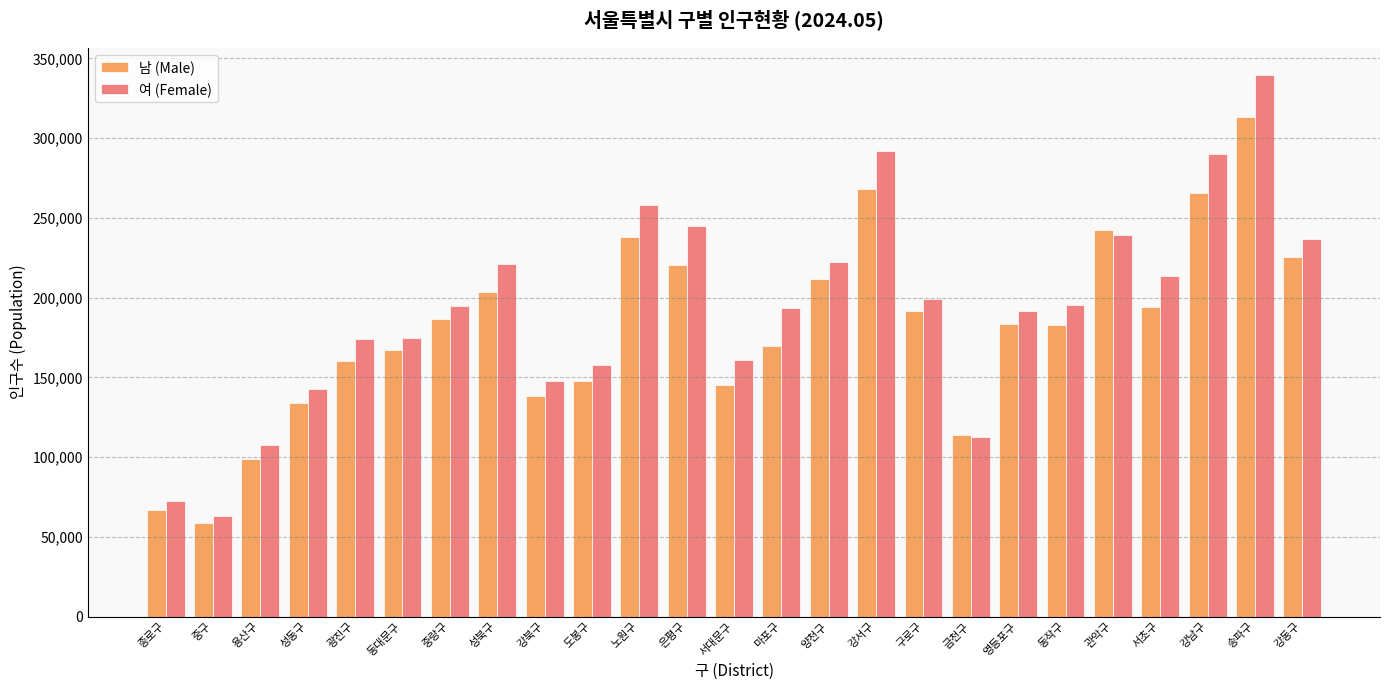

How many values in the 여 (Female) series are below 194701?

12